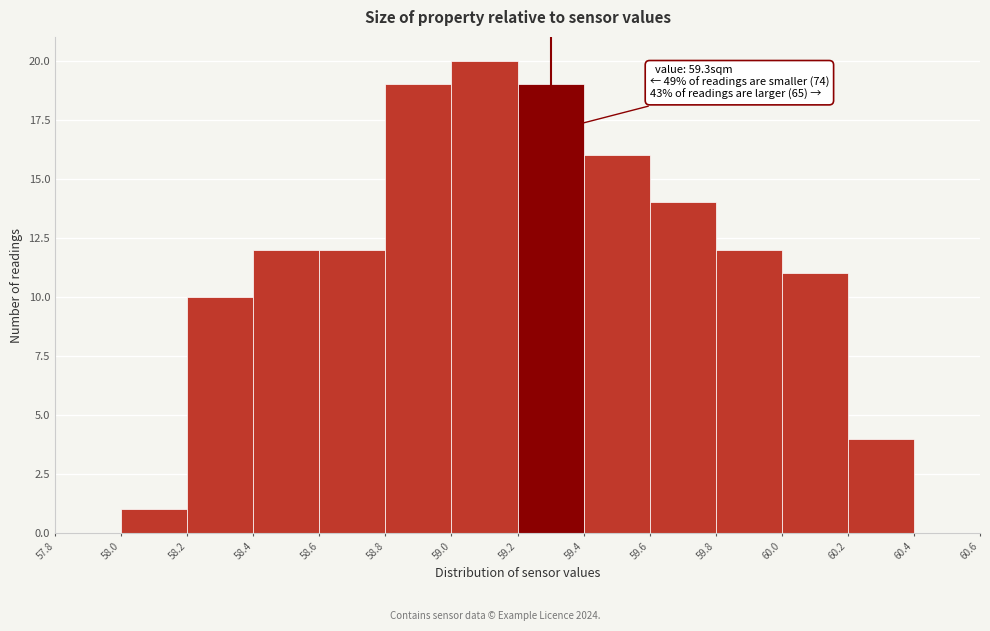

Which range on the x-axis has the tallest bar?

59.0 to 59.2